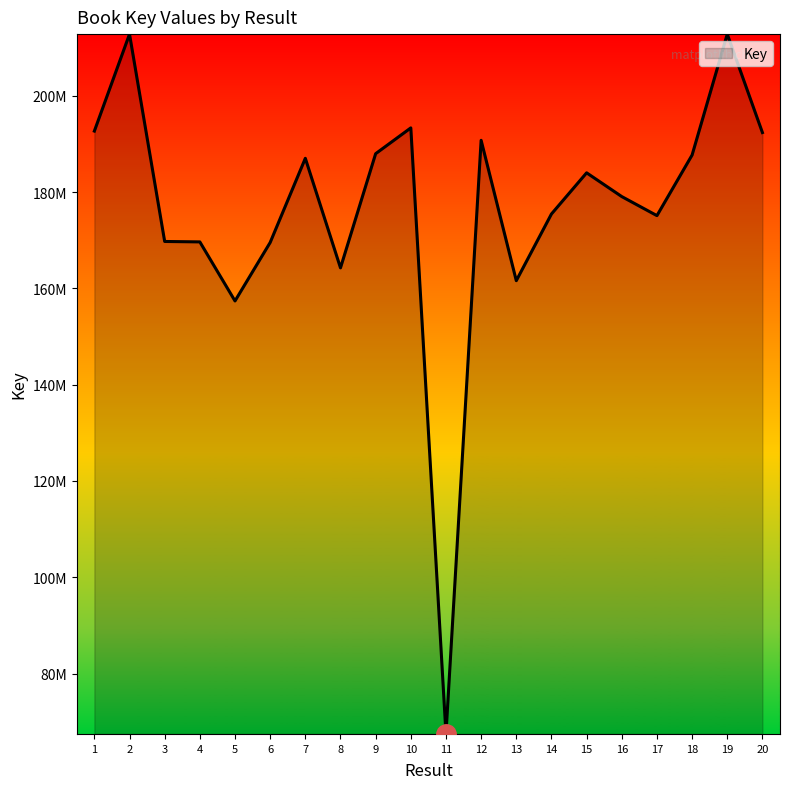

Approximately how many times larger is the value at 3 compared to 20?

0.9